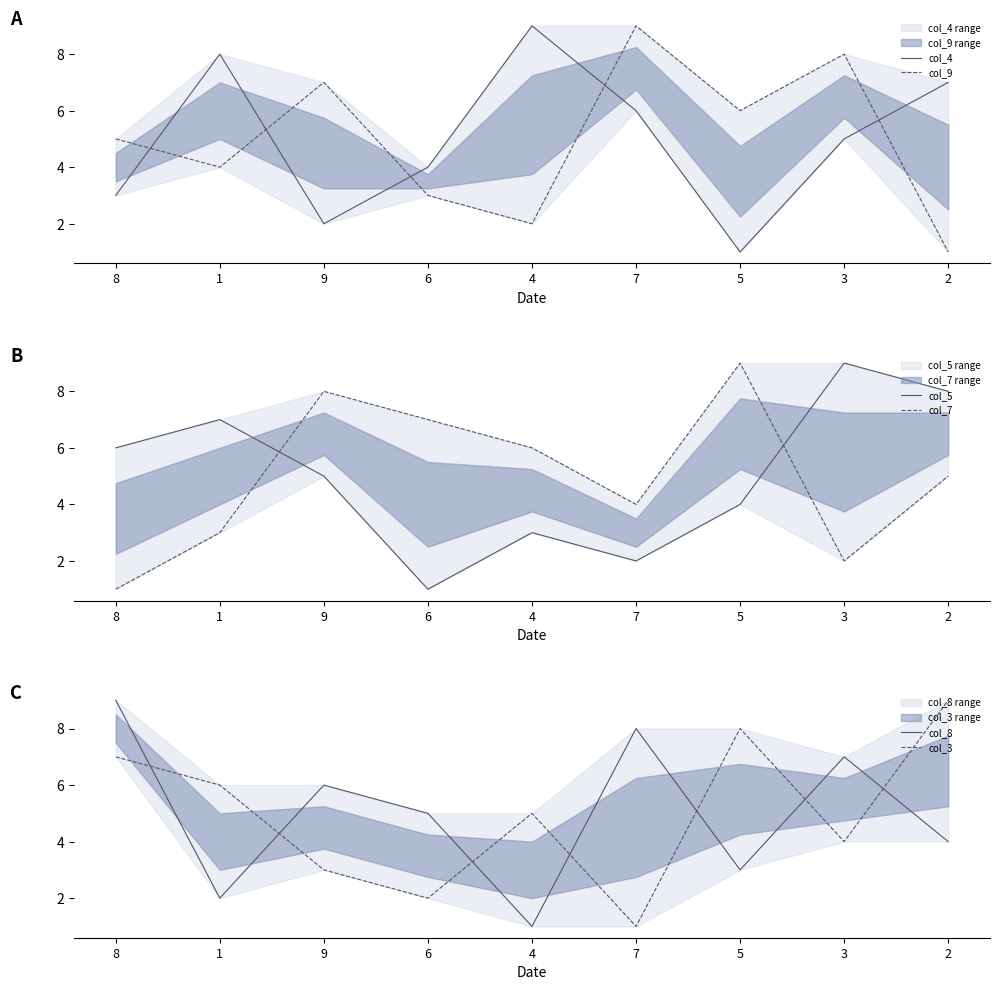

What is the difference between the second highest and minimum values in the col_5 series?

7